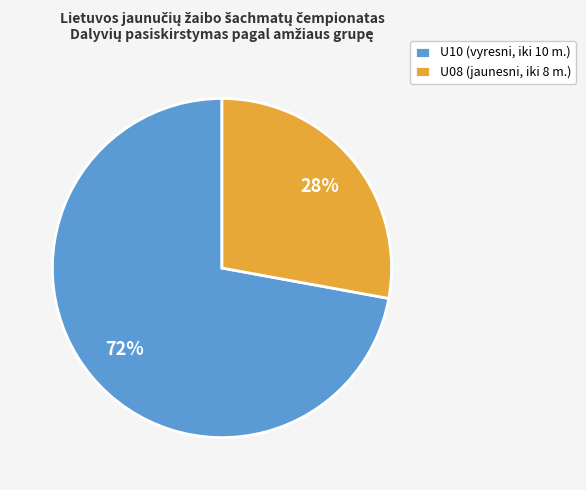

To the nearest percent, what percentage of the pie is U10?

72%